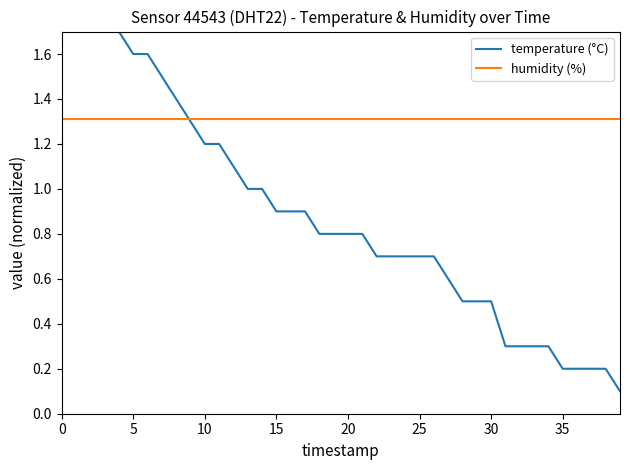

Between 12 and 29, which is larger?

12